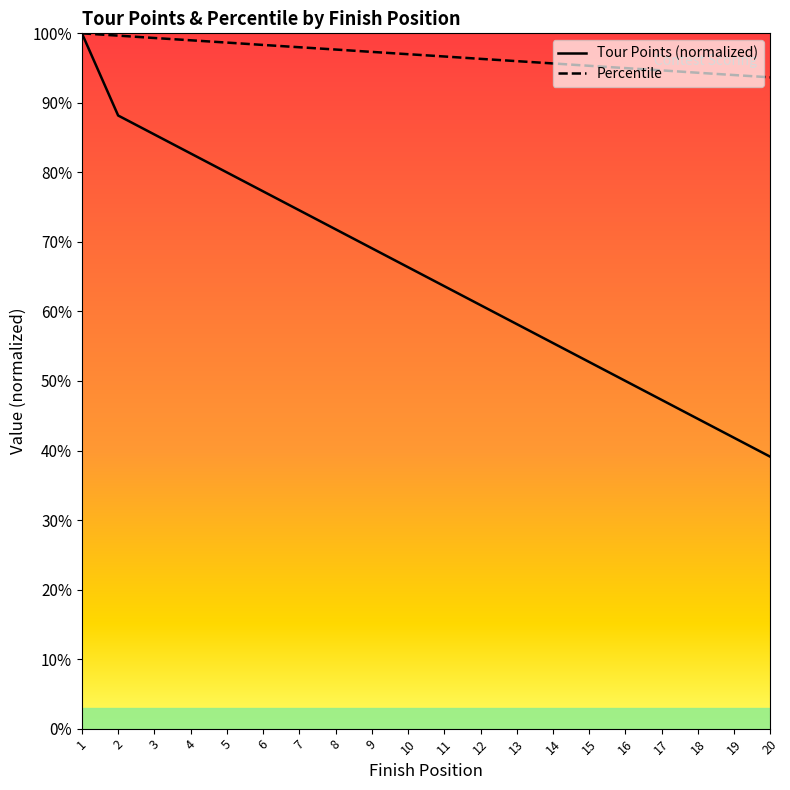

Reading left to right, transcribe all the data shown in this chart.

Tour Points: 1=1.0	2=0.9	3=0.9	4=0.8	5=0.8	6=0.8	7=0.7	8=0.7	9=0.7	10=0.7	11=0.6	12=0.6	13=0.6	14=0.6	15=0.5	16=0.5	17=0.5	18=0.4	19=0.4	20=0.4
Percentile: 1=1.0	2=1.0	3=1.0	4=1.0	5=1.0	6=1.0	7=1.0	8=1.0	9=1.0	10=1.0	11=1.0	12=1.0	13=1.0	14=1.0	15=1.0	16=0.9	17=0.9	18=0.9	19=0.9	20=0.9